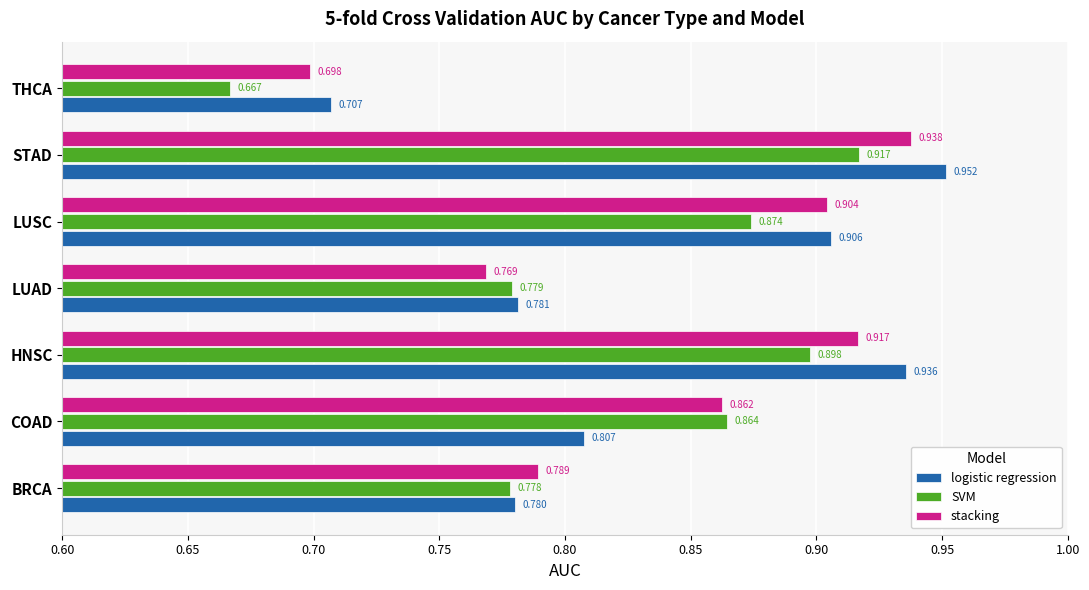

At which label is logistic regression closest to 0?

THCA